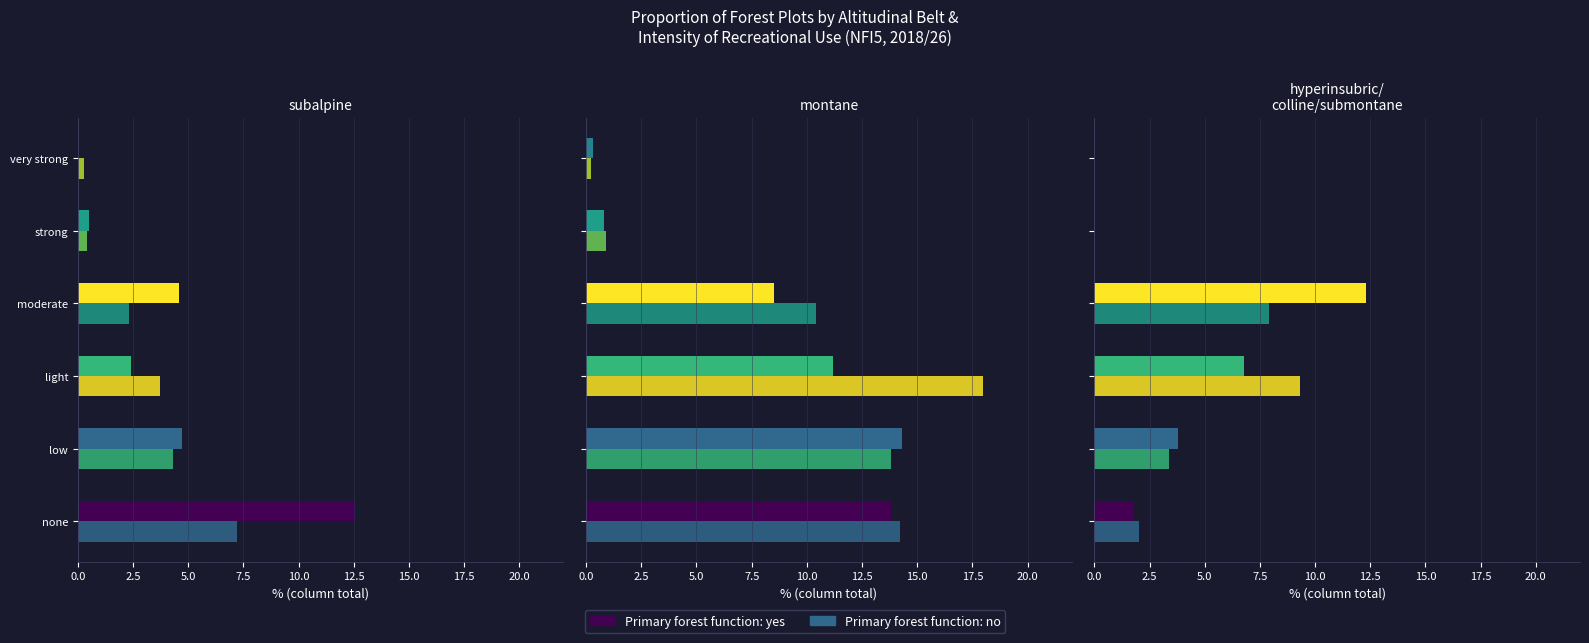

Read the no value at light.

9.3